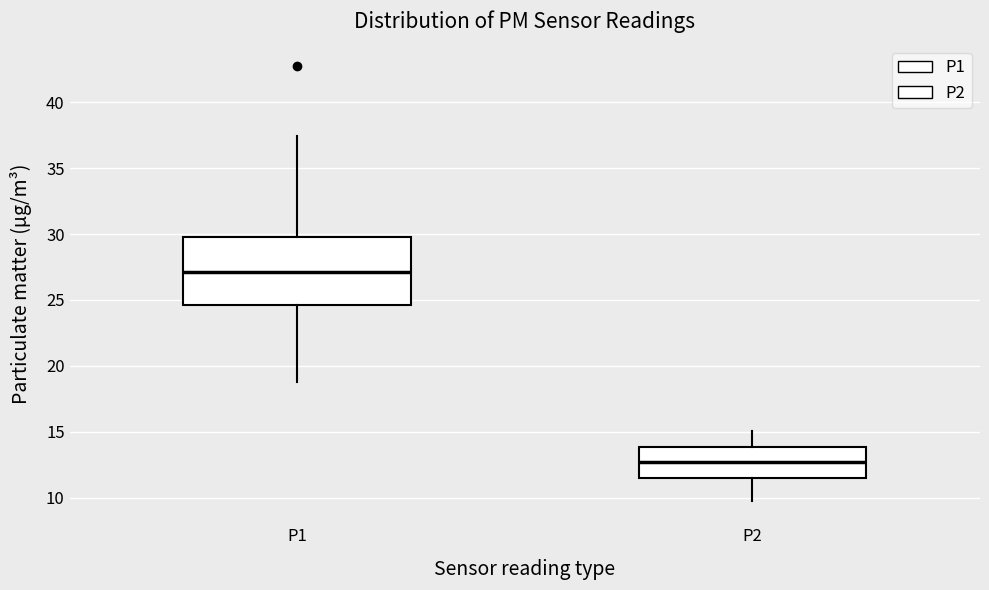

Reading left to right, read every box against the y-axis: the position of its median line, the range the box covers, and the ends of its whiskers. The values are not printed on the chart, so give them approximately, as read against the axis.

P1: median 27.0, box 24.5 to 30.0, whiskers 19.0 to 37.5
P2: median 12.5, box 11.5 to 14.0, whiskers 9.5 to 15.0